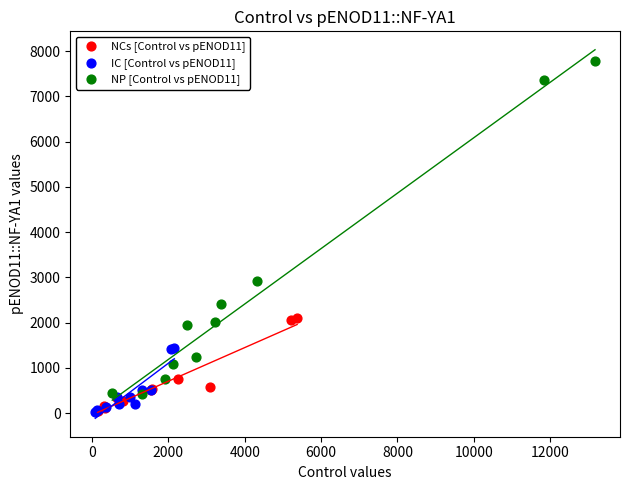

Which series has the largest Y range (max minus min)?

NP [Control vs pENOD11]